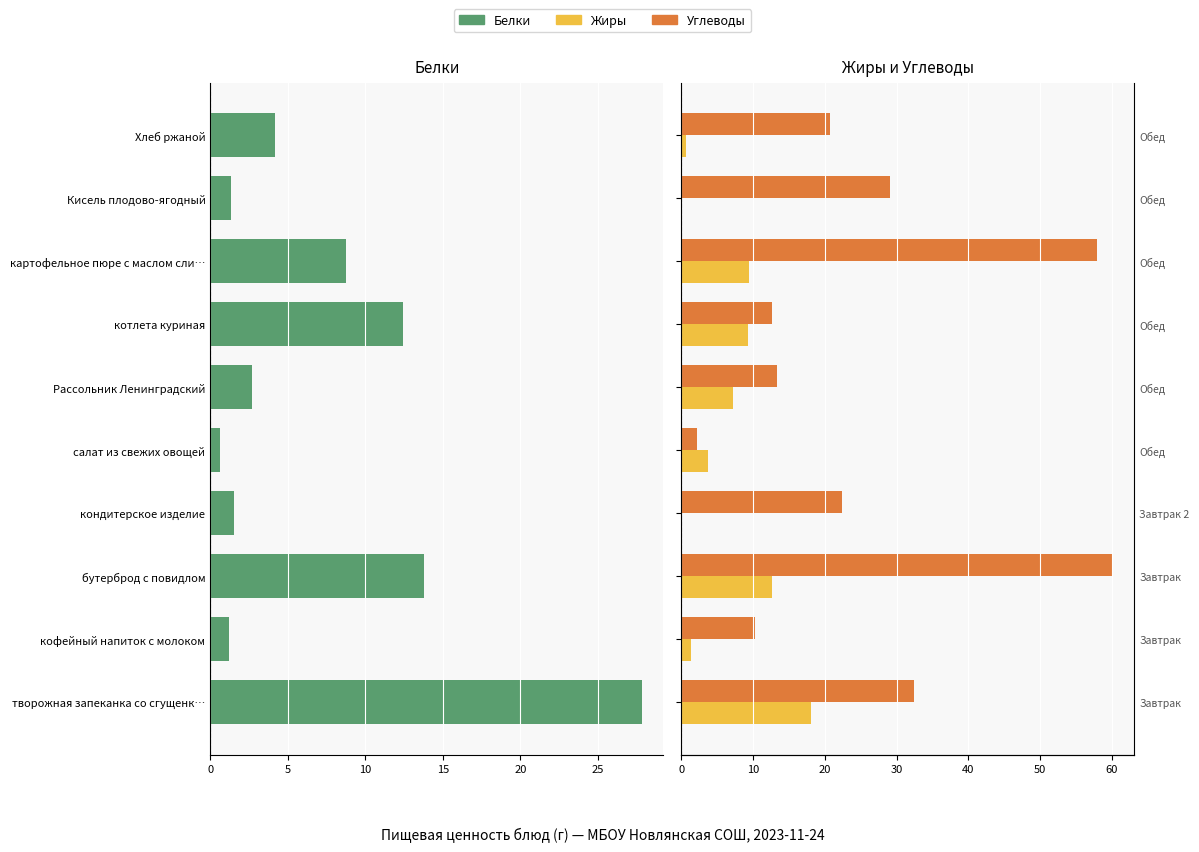

What is the value of the Жиры bar at the 6th from the left?

7.2